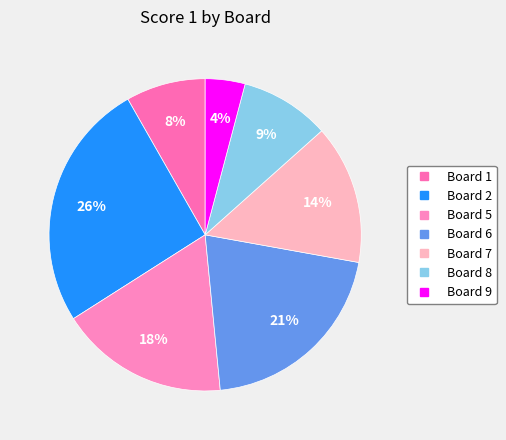

Which slice is the largest?

Board 2